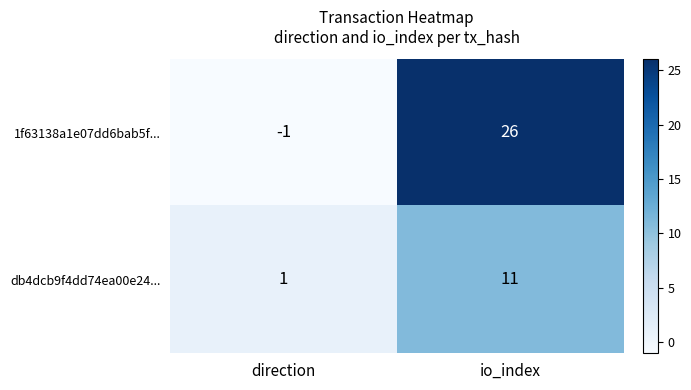

At direction, list the series in order from smallest to largest.

1f63138a1e07dd6bab5f..., db4dcb9f4dd74ea00e24...